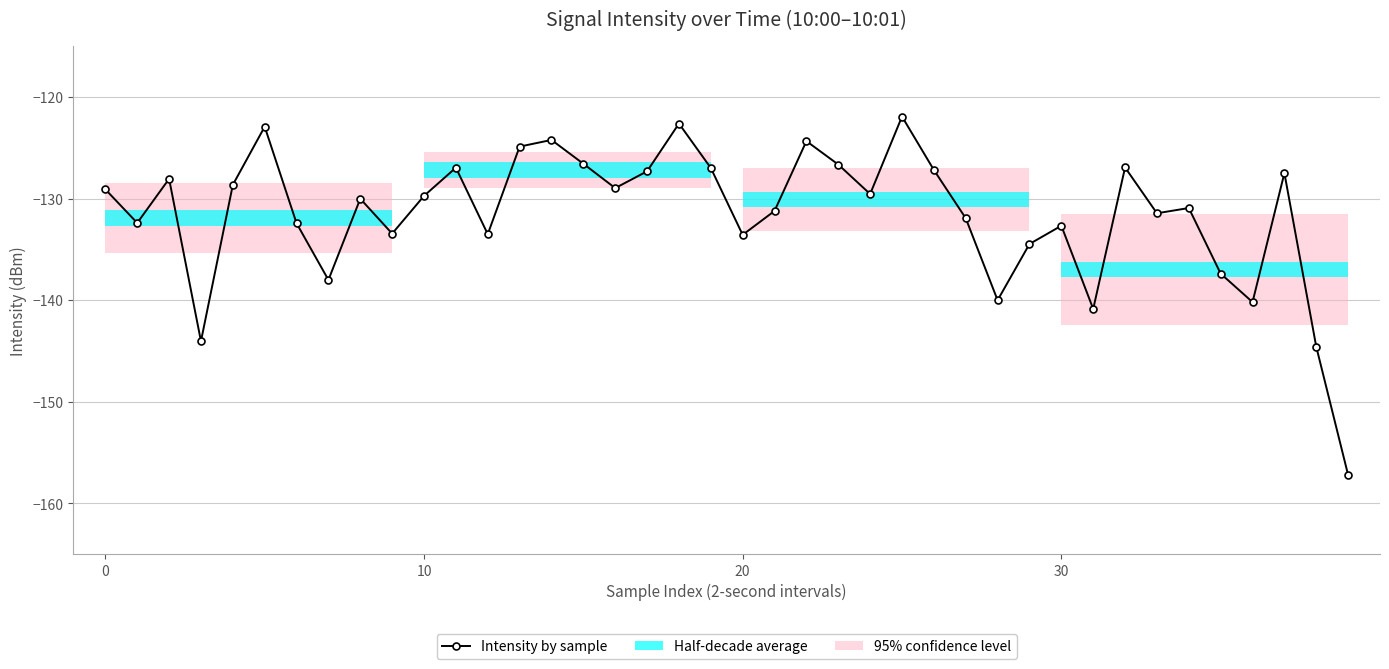

Reading left to right, transcribe all the data shown in this chart.

-129.1	-132.4	-128.1	-144.0	-128.7	-122.9	-132.4	-138.0	-130.0	-133.5	-129.7	-127.0	-133.5	-124.9	-124.2	-126.6	-129.0	-127.3	-122.6	-127.0	-133.6	-131.2	-124.3	-126.7	-129.6	-121.9	-127.2	-131.9	-140.0	-134.5	-132.7	-140.9	-126.9	-131.4	-130.9	-137.4	-140.2	-127.5	-144.6	-157.2